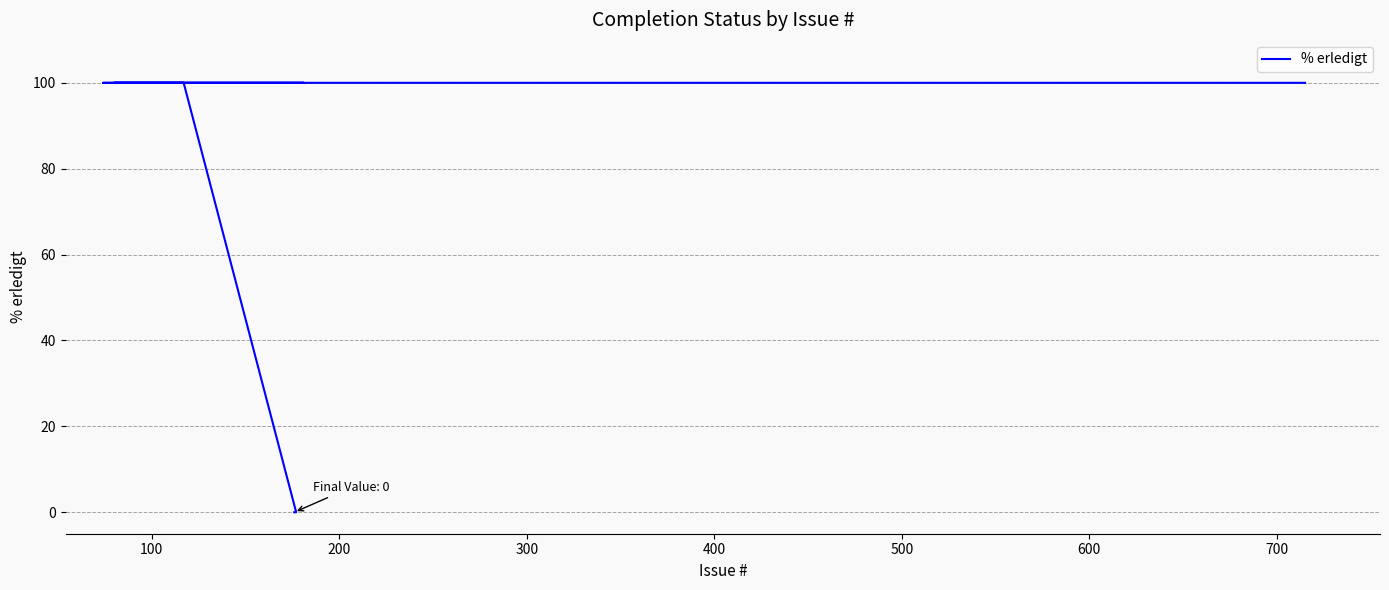

The chart shows a value of 178 at 200. True or false?

False